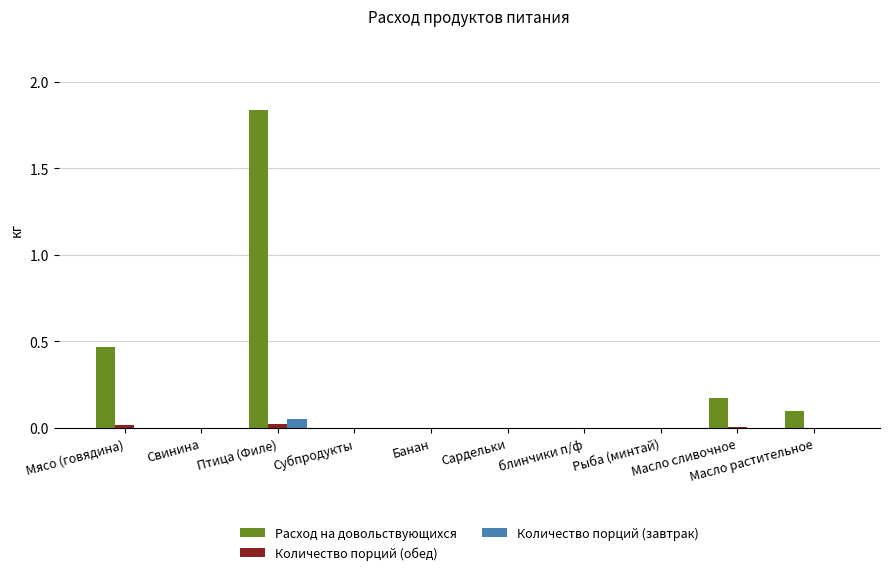

Which series has the largest total across all categories?

Расход на довольствующихся